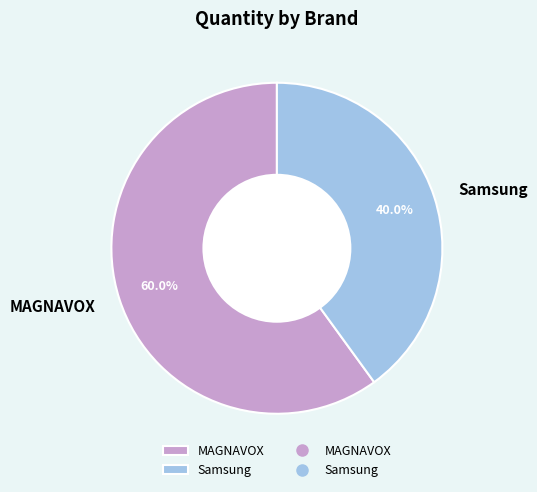

To the nearest percent, what portion does MAGNAVOX represent?

60%